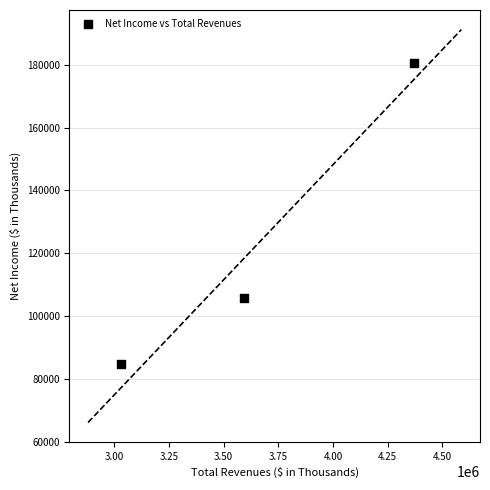

What is the average Y value?

123618